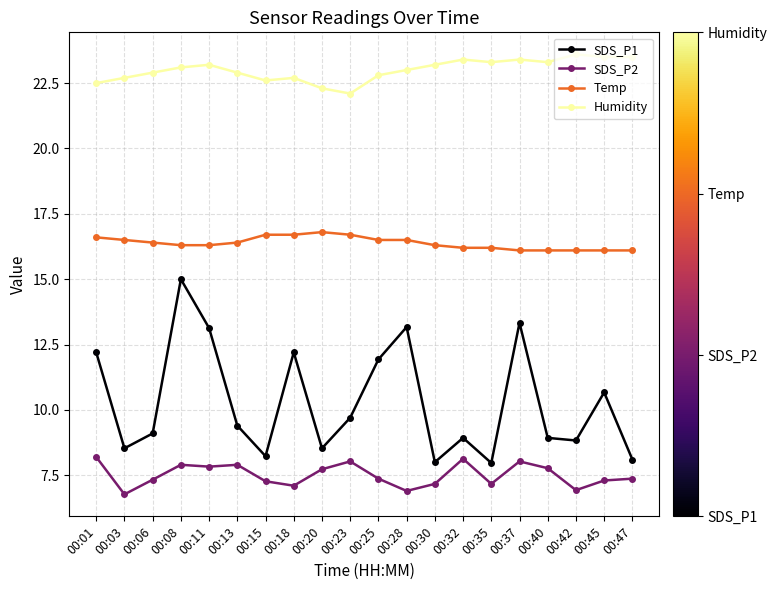

Is it true that SDS_P1 equals 13.1 at 00:11?

True